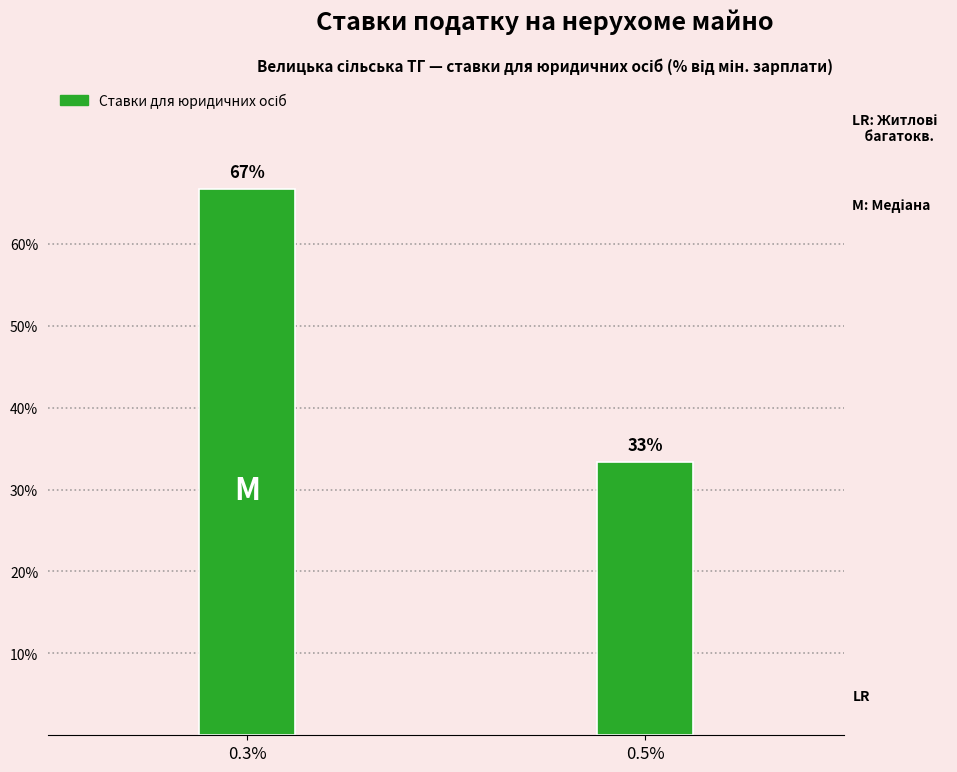

What value does the data have at 0.3%?

66.7